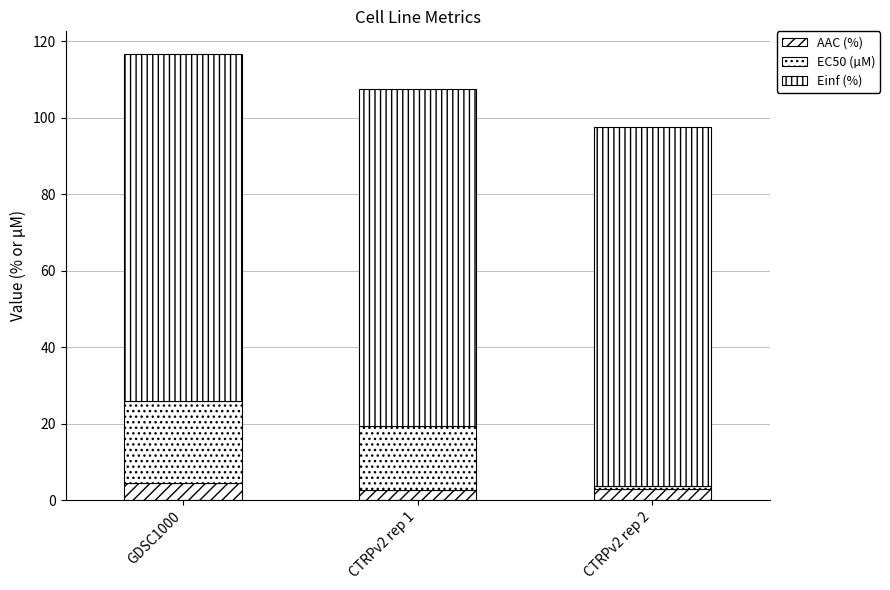

The value of AAC (%) at CTRPv2 rep 1 is 3.3. True or false?

False